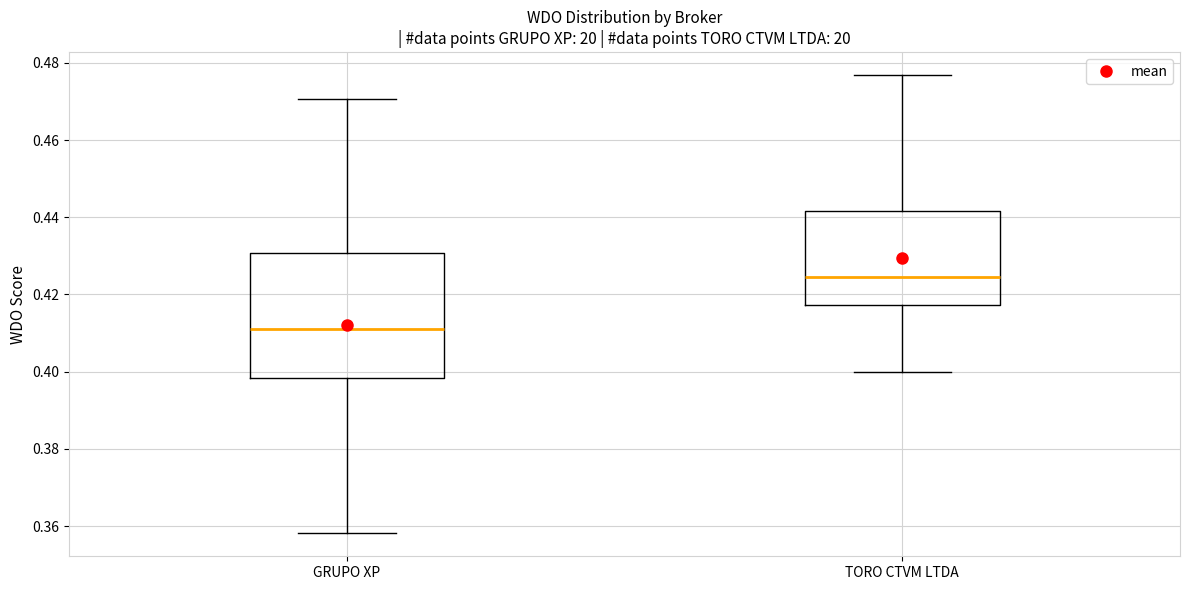

Where is the lower edge of the box for TORO CTVM LTDA on the y-axis? The values are not printed on the chart, so give them approximately, as read against the axis.

0.418